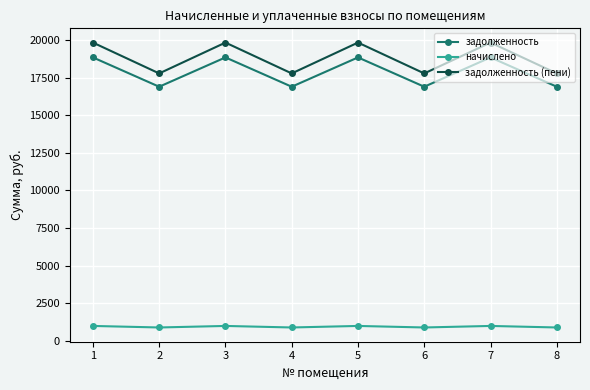

Reading left to right, list all the values displayed in this chart.

задолженность: 18840.7	16891.7	18840.7	16891.7	18840.7	16891.7	18840.7	16891.7
начислено: 986.6	884.5	986.6	884.5	986.6	884.5	986.6	884.5
задолженность (пени): 19827.3	17776.2	19827.3	17776.2	19827.3	17776.2	19827.3	17776.2